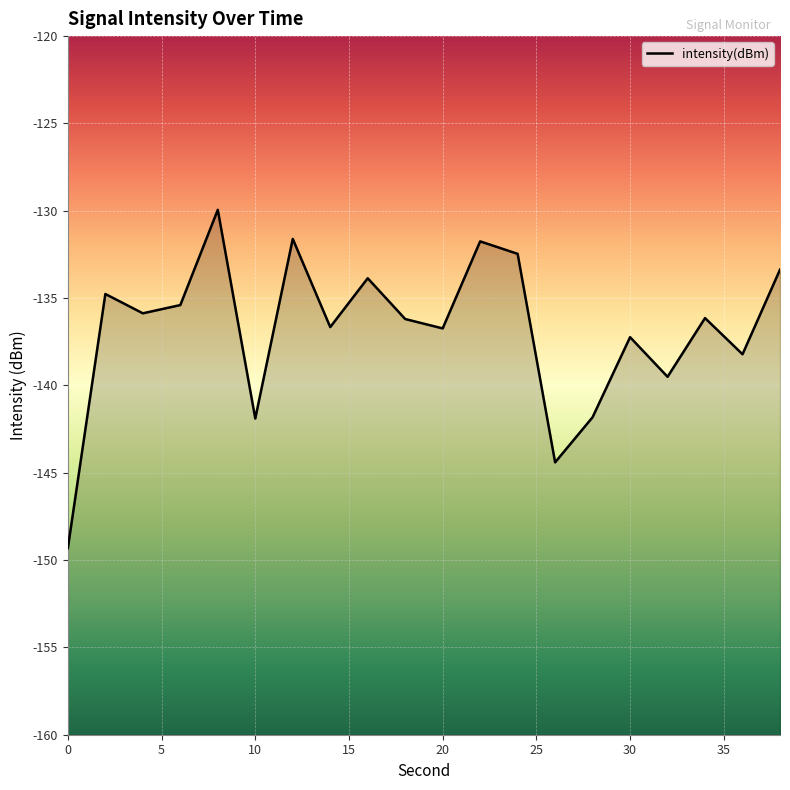

Is this an area chart (filled region under the line)?

No